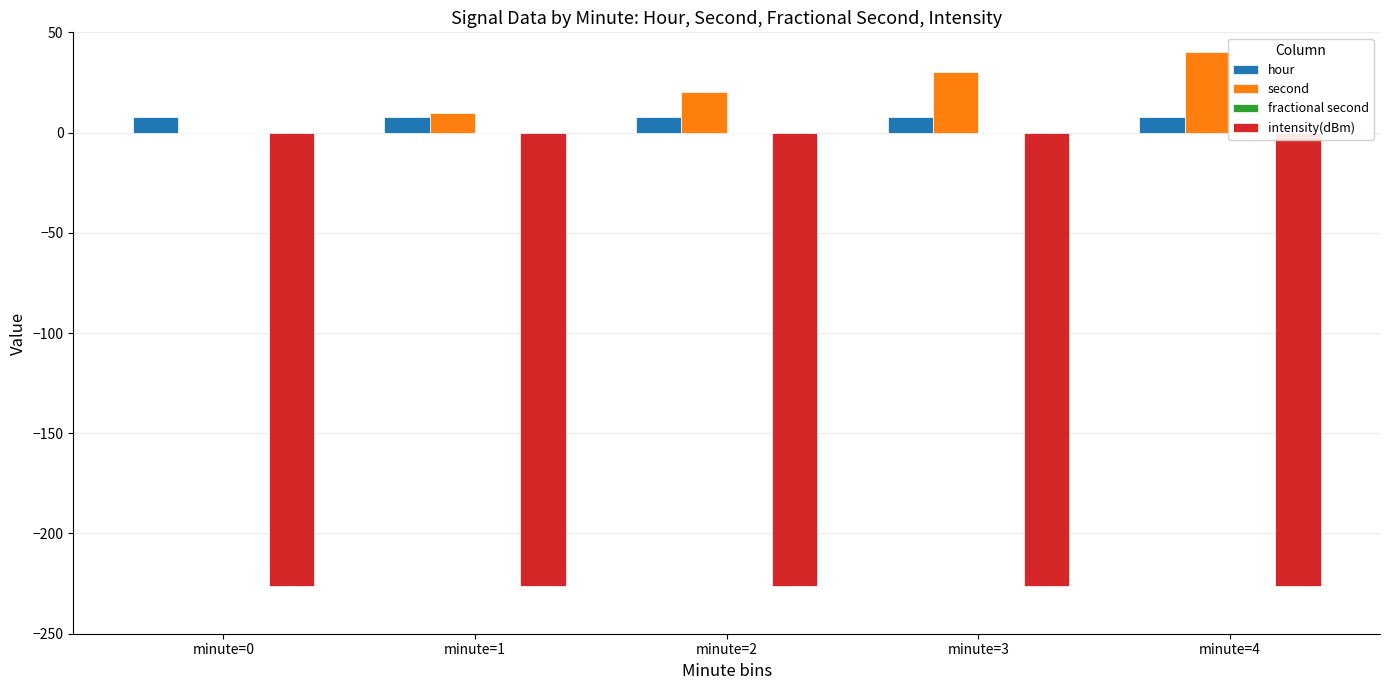

Which category has the highest value across all series?

minute=4